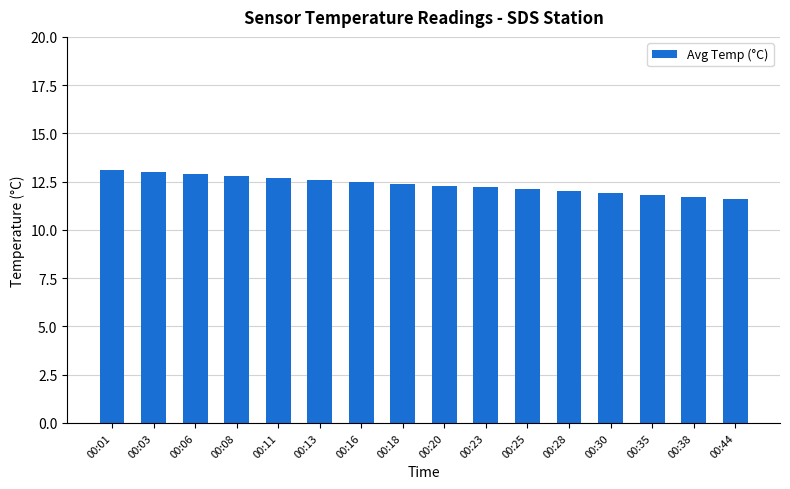

Is it true that the value at 00:25 is 4.5?

False